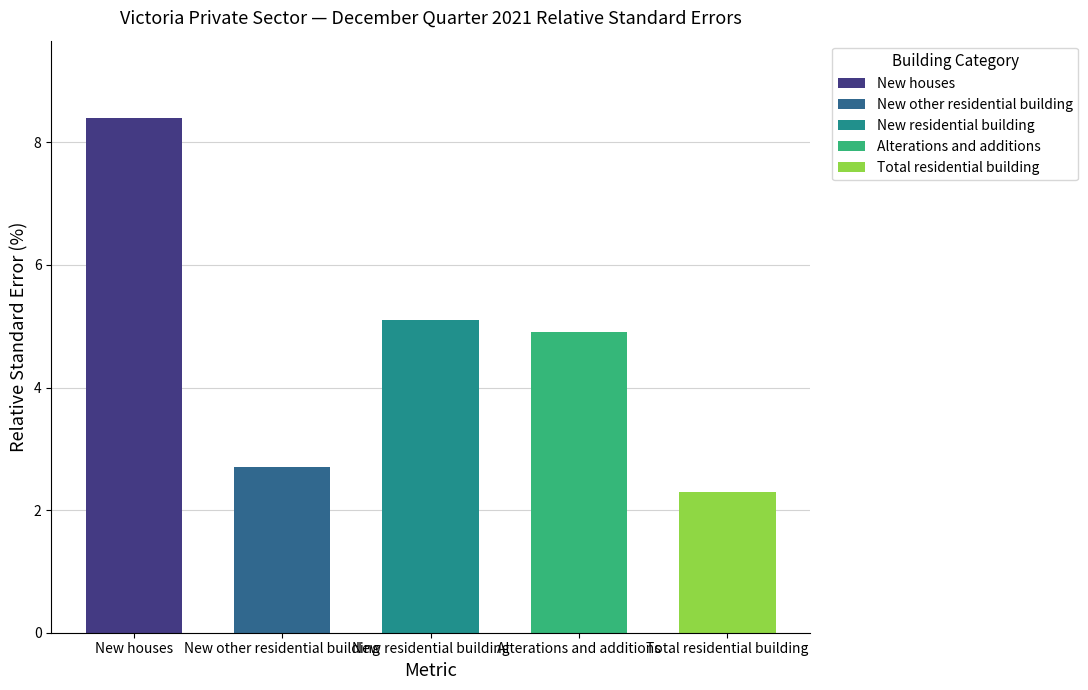

Count the number of categories in the chart.

5